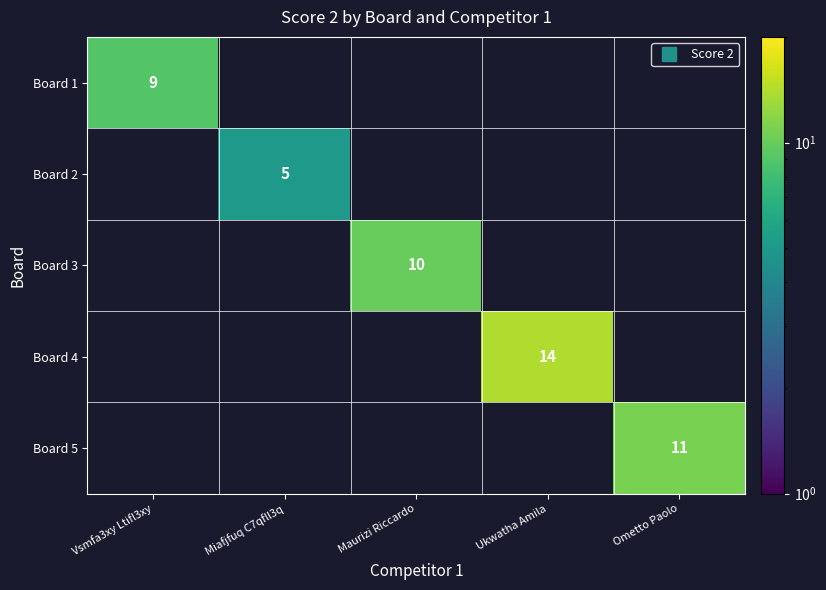

At how many categories does at least one series exceed 7?

4